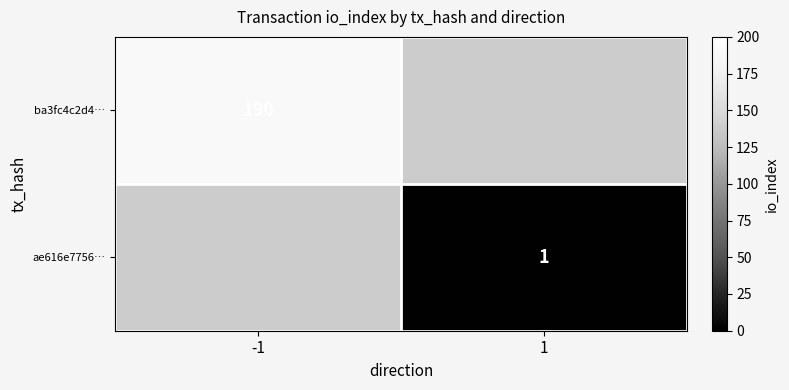

True or false: ae616e7756… has a value of 1 at 1.

True